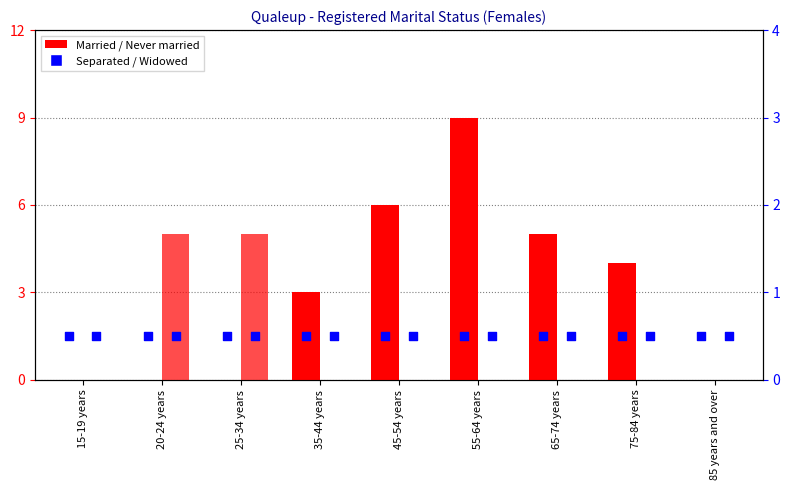

Which series reaches the maximum Y coordinate?

Married